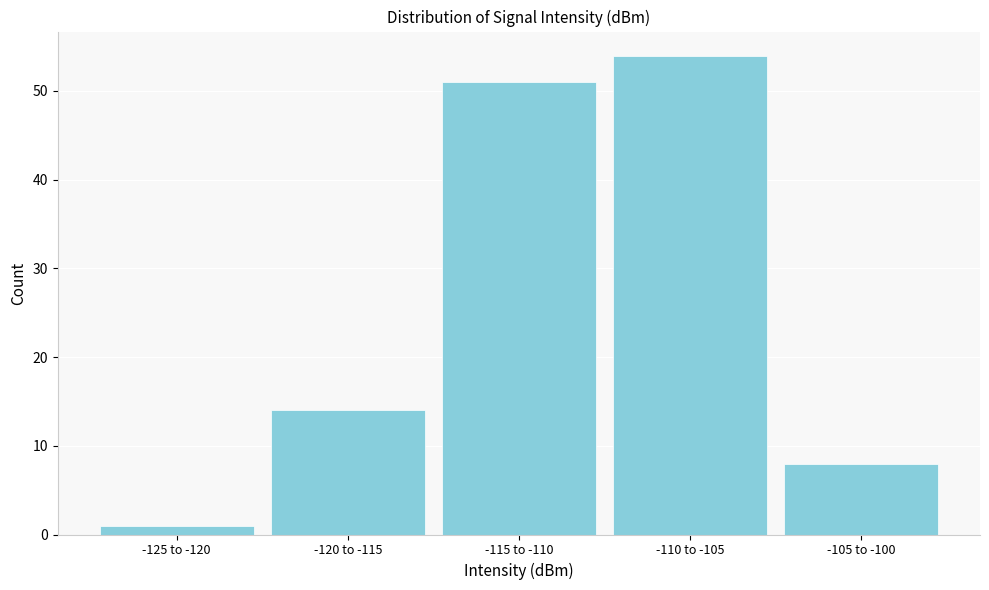

Reading left to right, what are all the values shown in this chart?

1	14	51	54	8